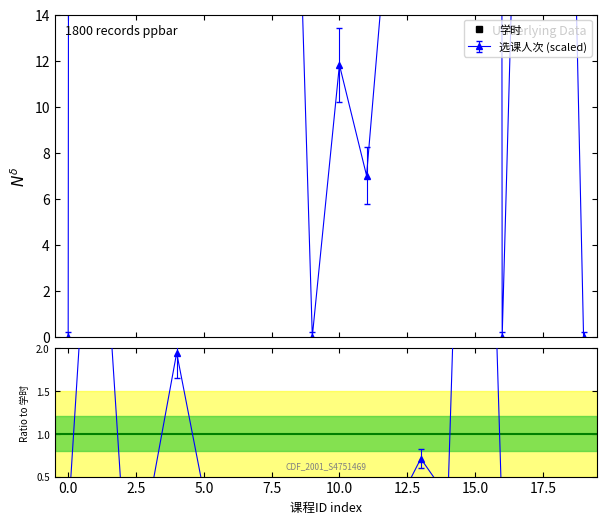

Reading right to left, what are all the values shown in this chart?

30	28	64	29	18	30	32	30	32	24	30	32	31	28	16	17	30	18	36	32